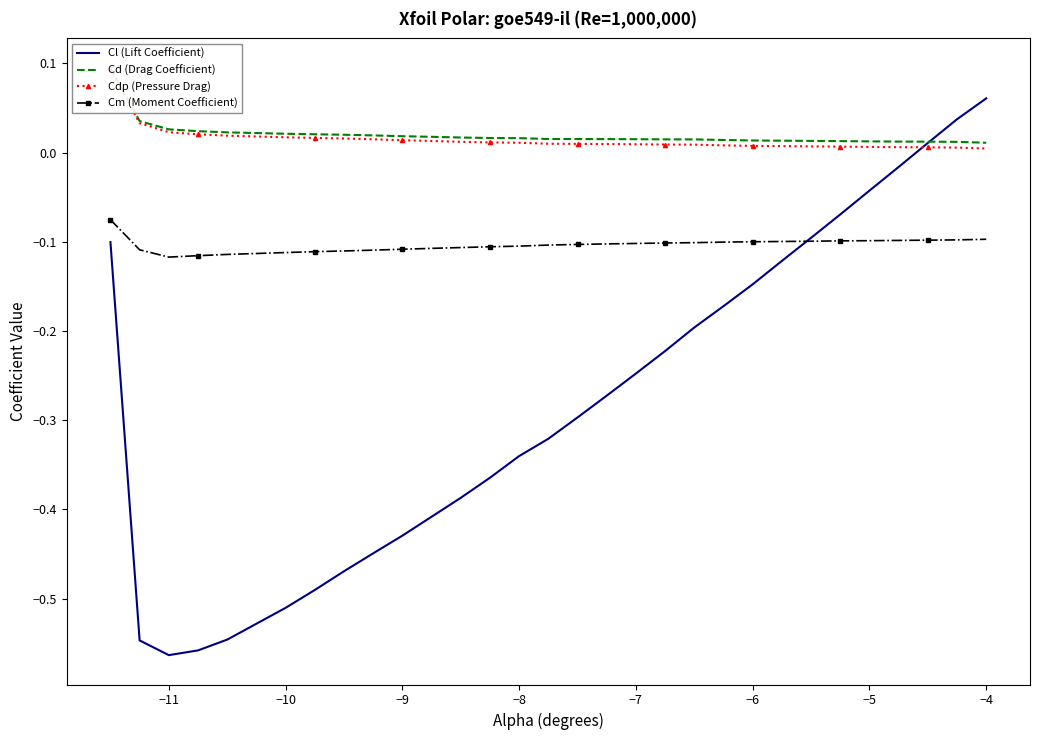

Does the chart have visible grid lines?

No